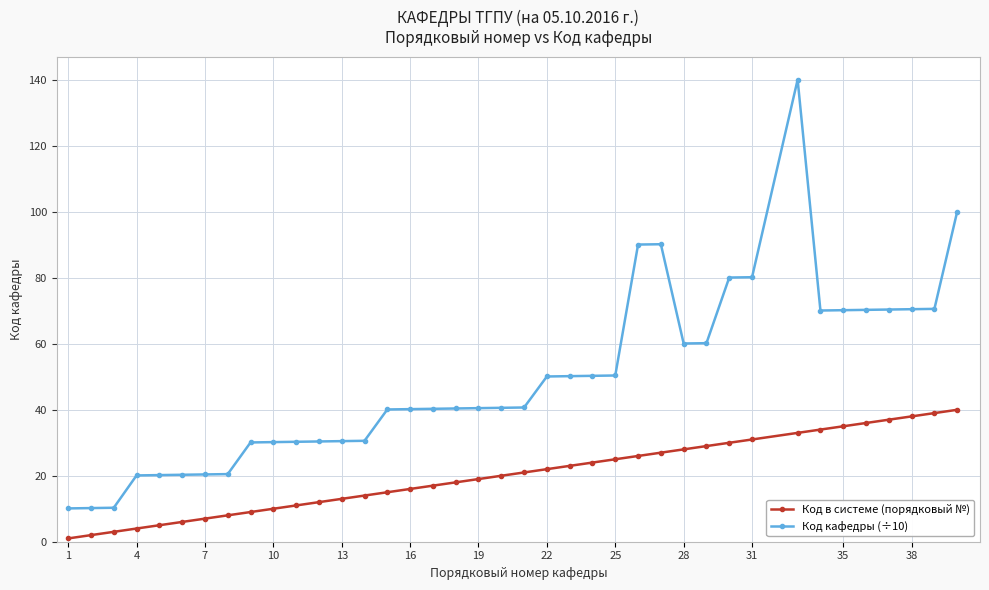

Which series has the largest total across all categories?

Код кафедры (÷10)